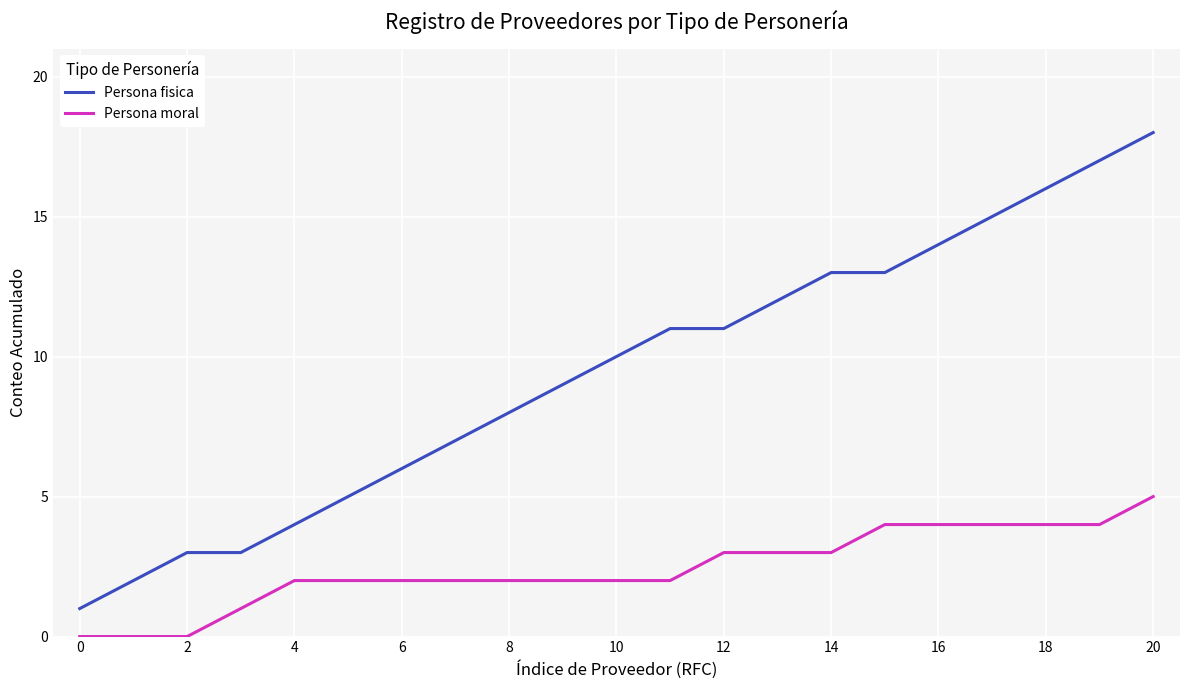

Which series has the largest total across all categories?

Persona fisica